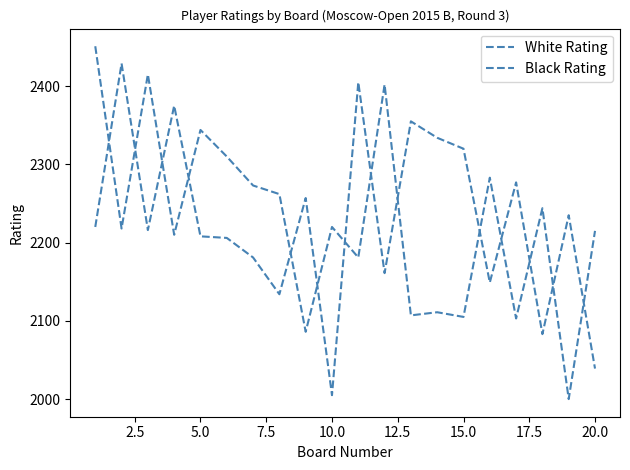

At which category does White Rating reach its first local valley?

5.0